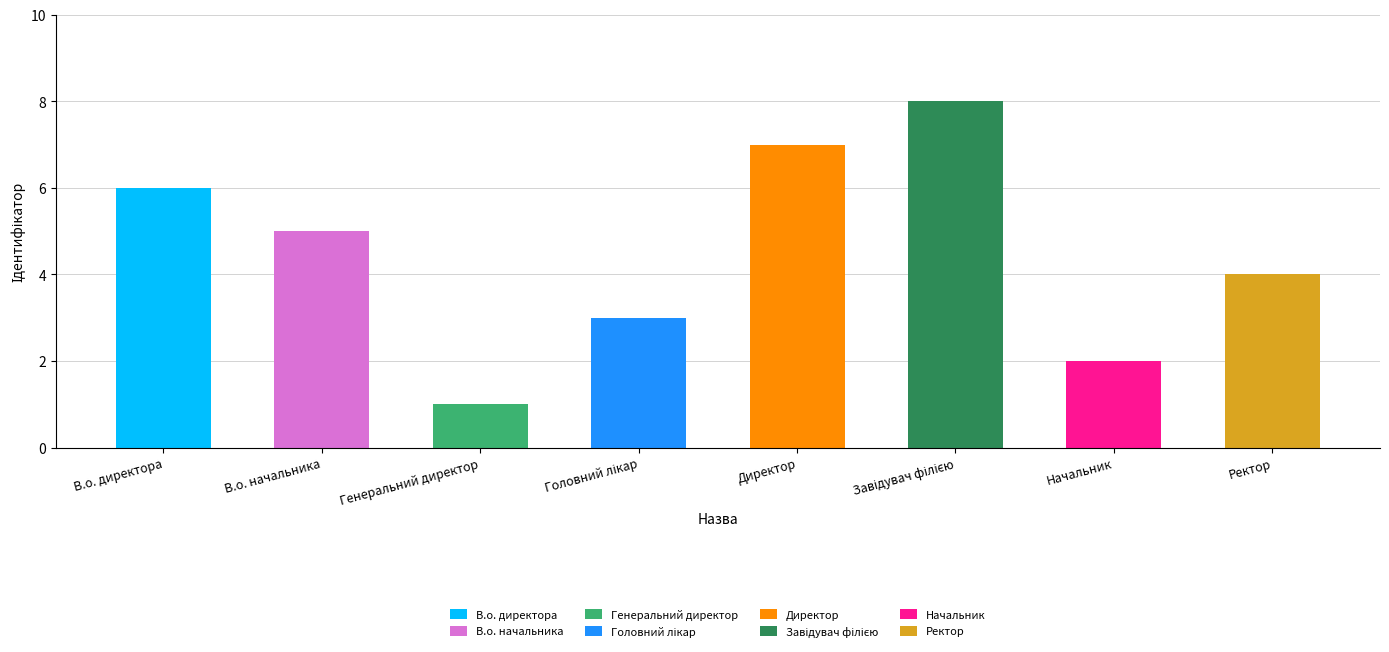

What is the minimum value shown in the chart?

1